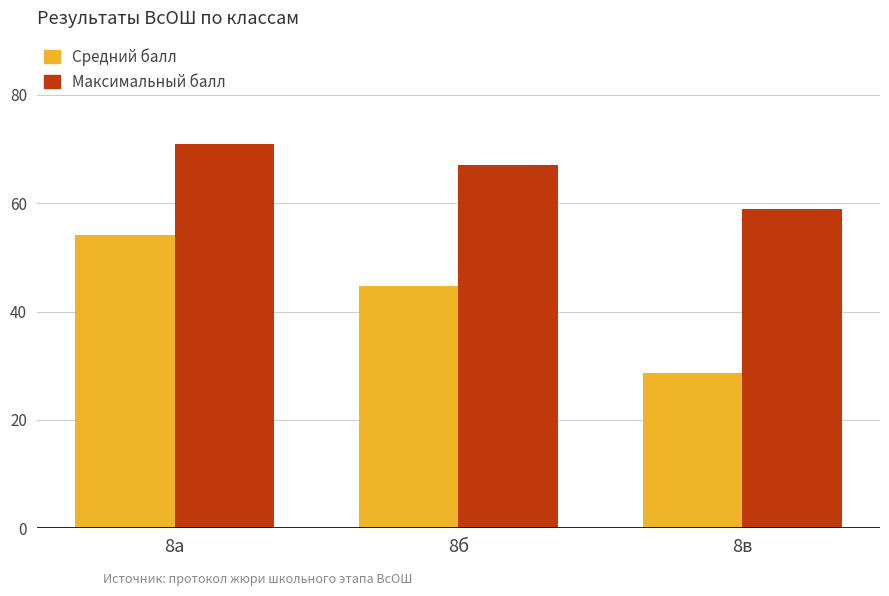

What is the sum of the Максимальный балл values at 8б and 8а?

138.0